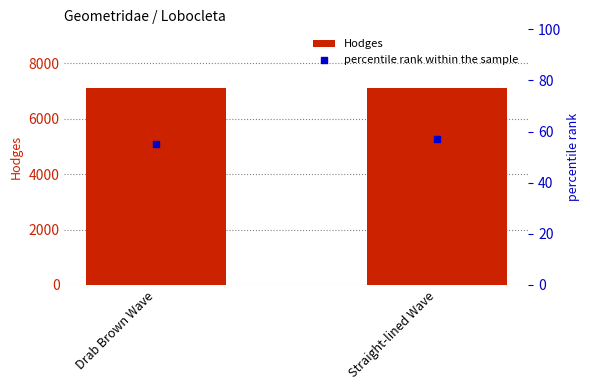

Which series has the largest total across all categories?

Hodges